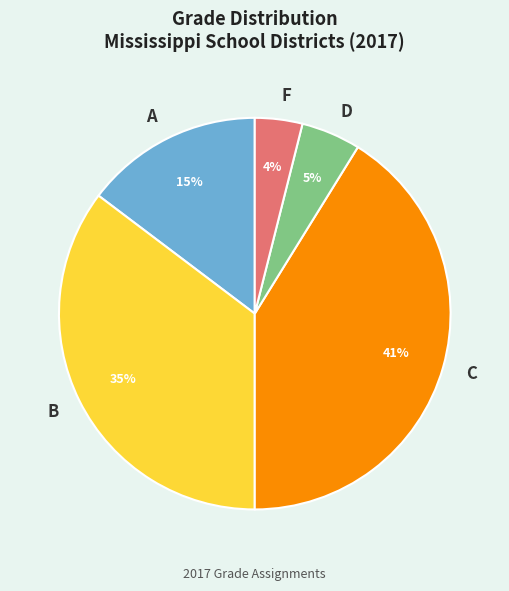

True or false: D accounts for 5% of the total.

True